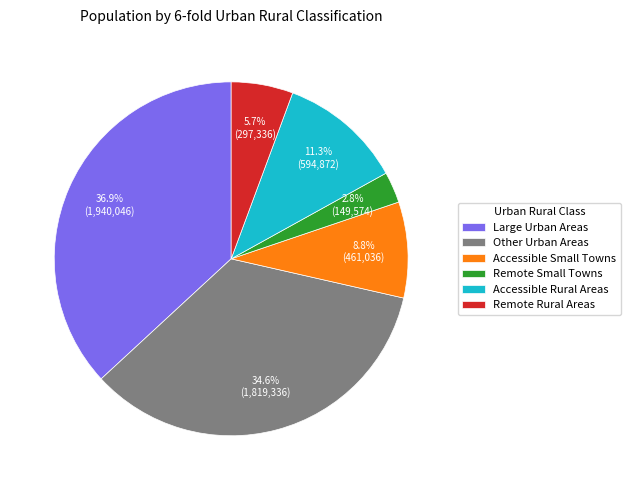

To the nearest percent, what percentage of the pie is Other Urban Areas?

35%